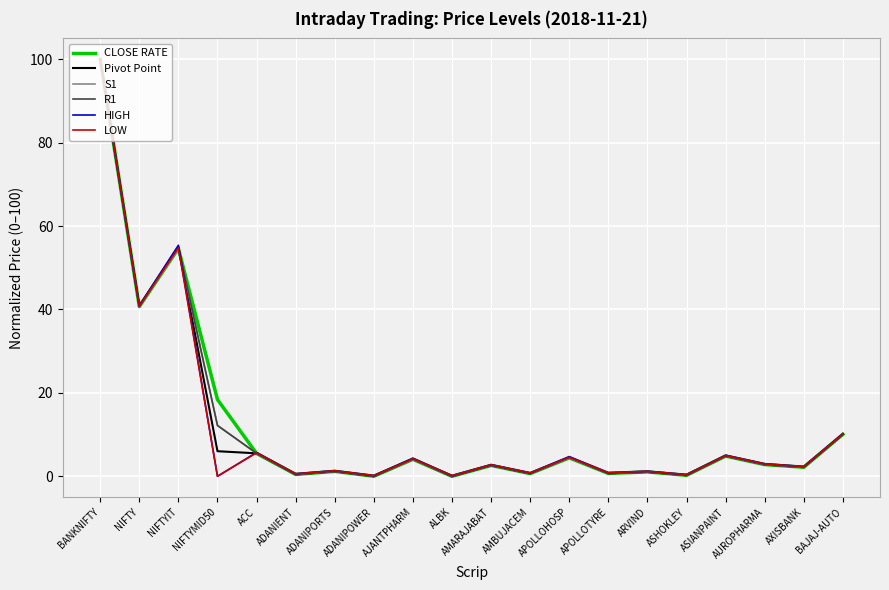

What is the greatest value displayed?

100.0